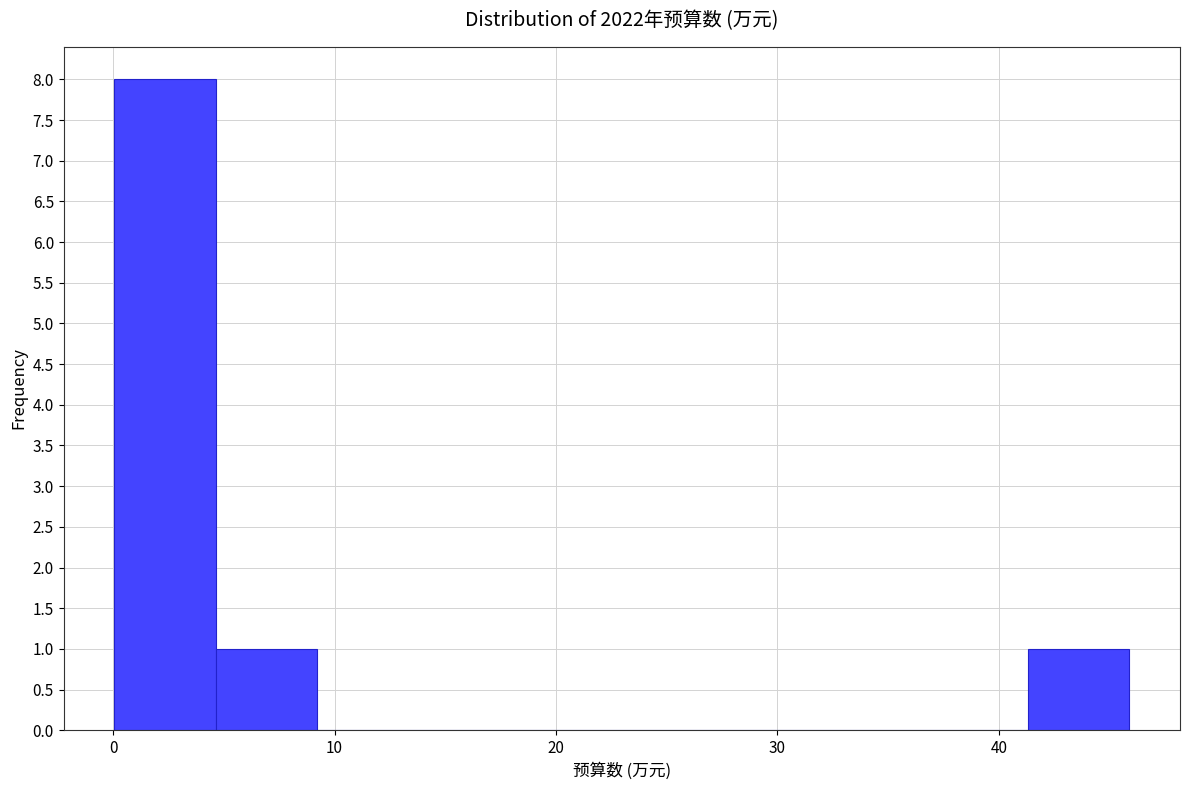

Reading left to right, list every bar in this chart as the range it spans on the x-axis followed by its height. Neither the bar edges nor the heights are printed on the chart, so give them approximately, as read against the axes.

0 to 5: 8
5 to 9: 1
9 to 14: 0
14 to 18: 0
18 to 23: 0
23 to 28: 0
28 to 32: 0
32 to 37: 0
37 to 41: 0
41 to 46: 1